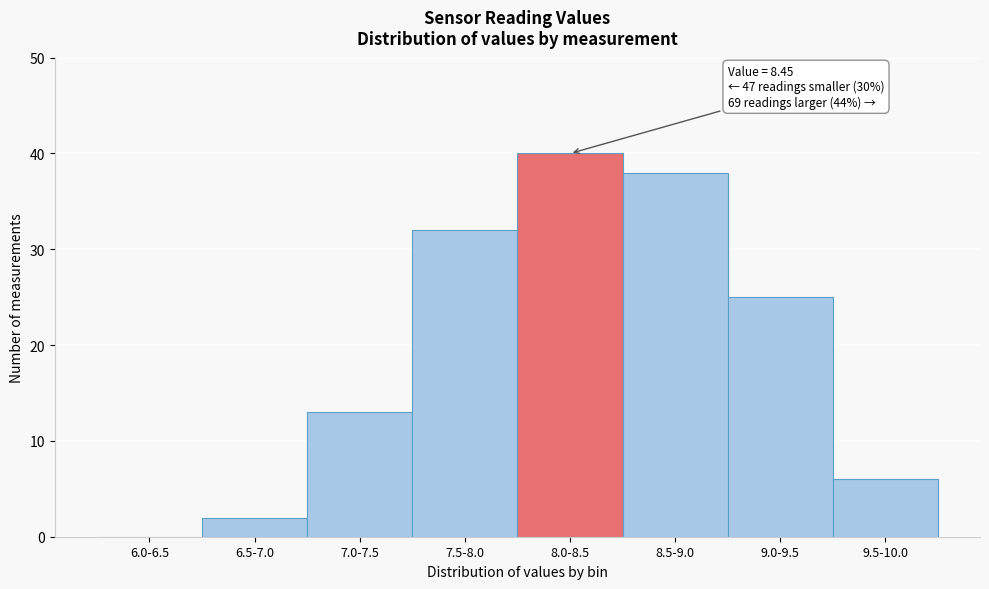

Reading left to right, what are all the values shown in this chart?

6.0-6.5=0	6.5-7.0=2	7.0-7.5=13	7.5-8.0=32	8.0-8.5=40	8.5-9.0=38	9.0-9.5=25	9.5-10.0=6